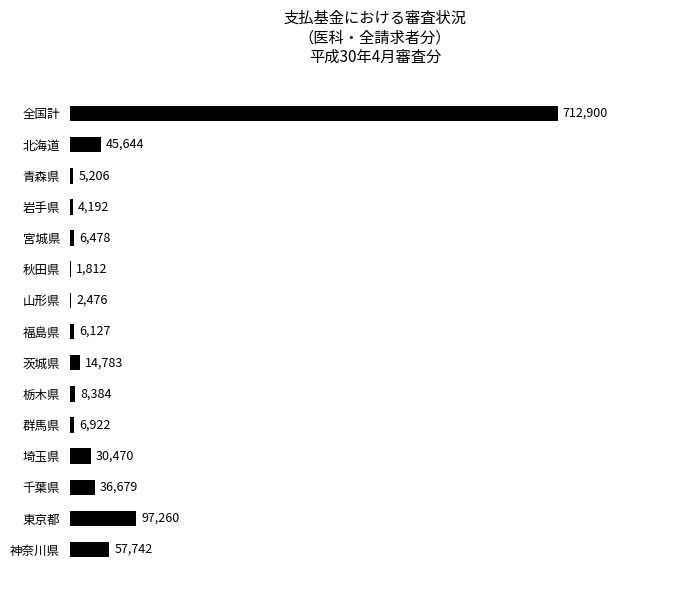

What value does the data have at 神奈川県, to the nearest 10?

57740